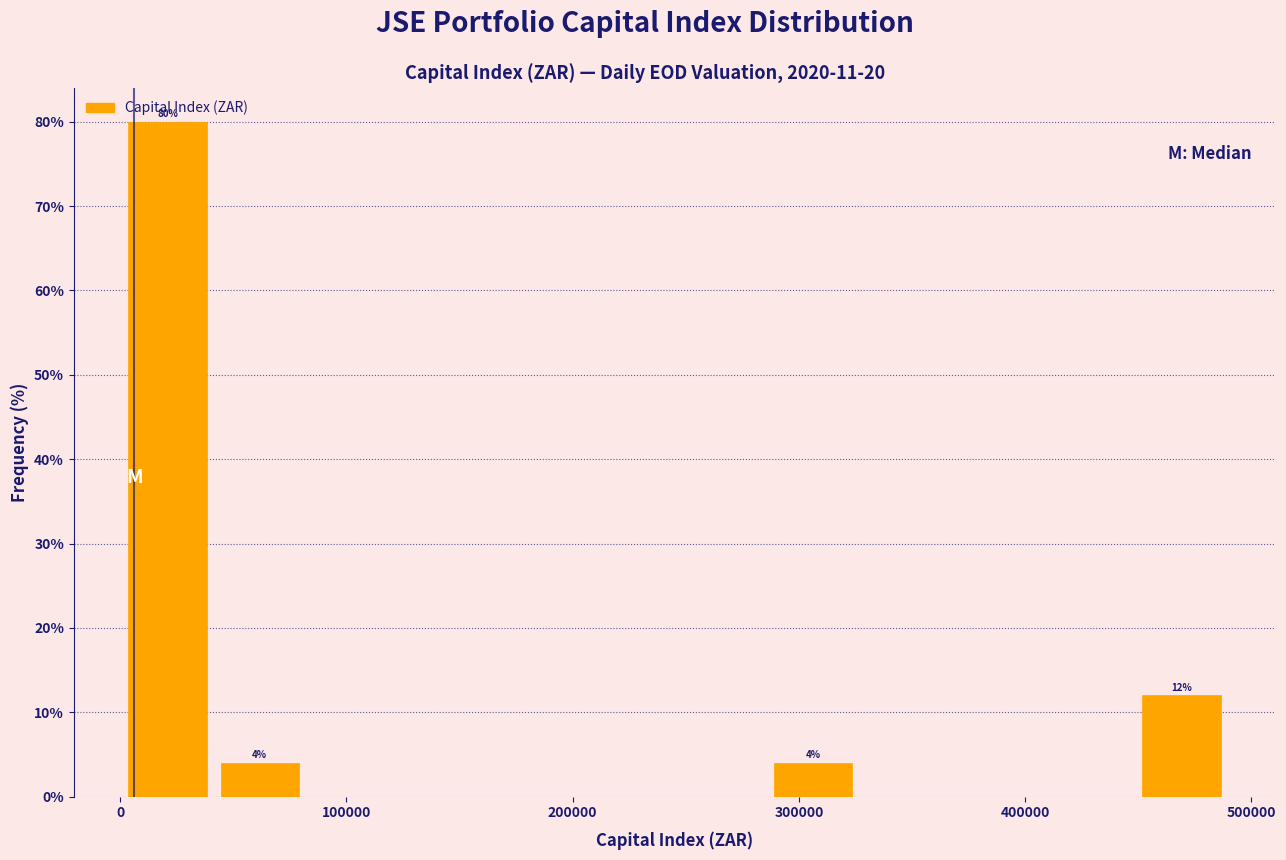

Which range on the x-axis has the tallest bar?

0 to 40000